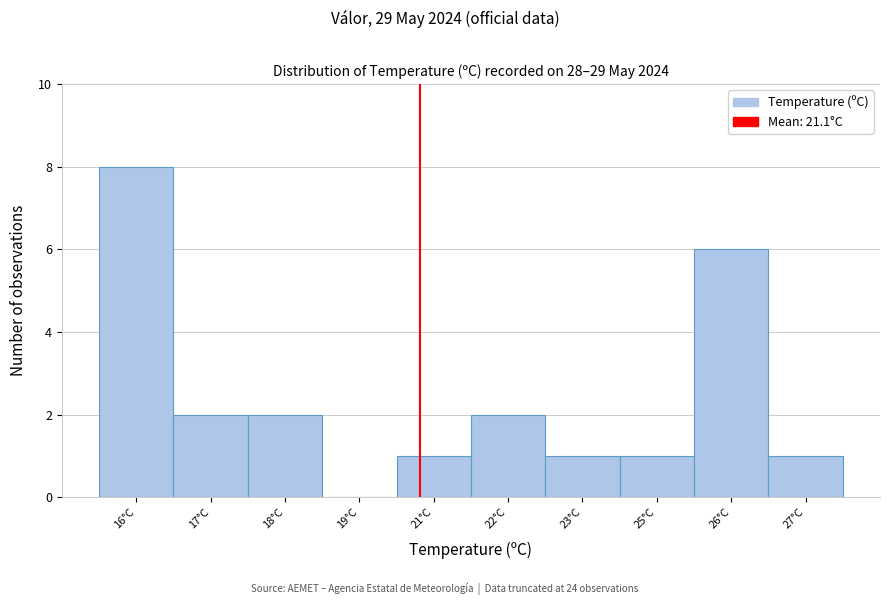

Reading right to left, extract all data points from this chart.

27°C=1	26°C=6	25°C=1	23°C=1	22°C=2	21°C=1	19°C=0	18°C=2	17°C=2	16°C=8